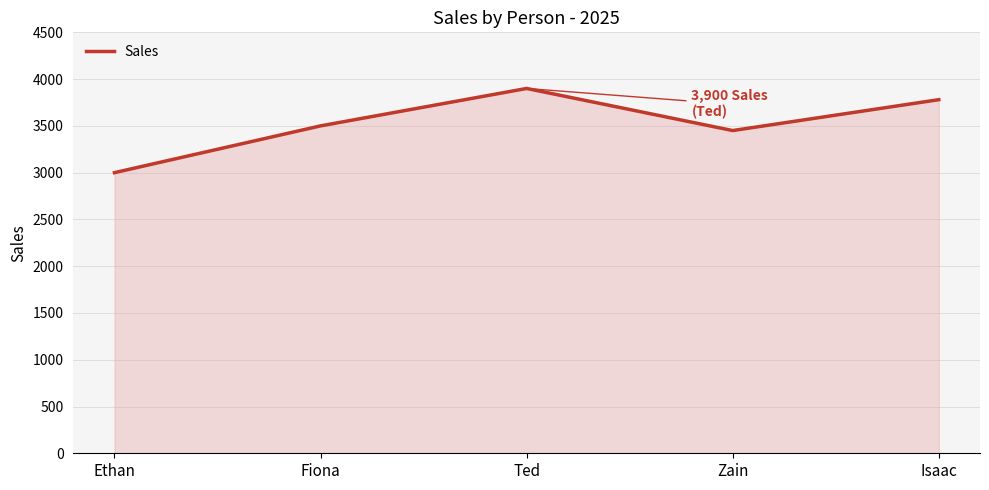

List the labels in order of value, largest first.

Ted, Isaac, Fiona, Zain, Ethan